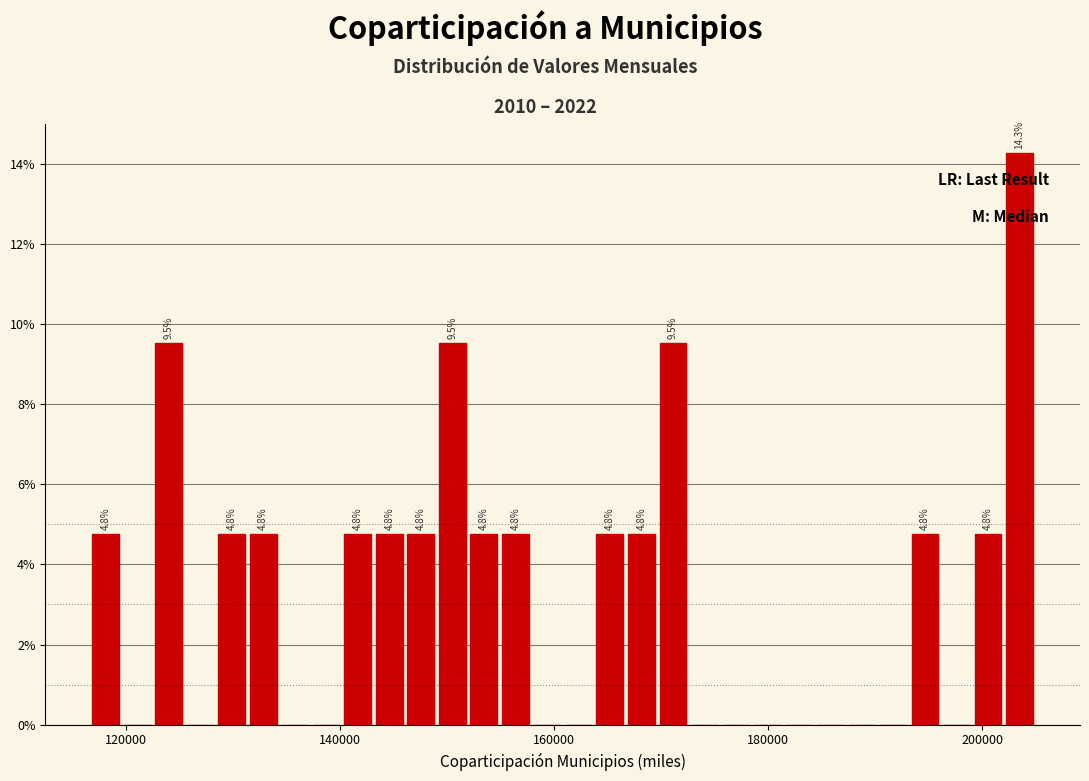

Around what value on the x-axis is the tallest bar? Give the approximate position of its centre, as read against the axis.

204000